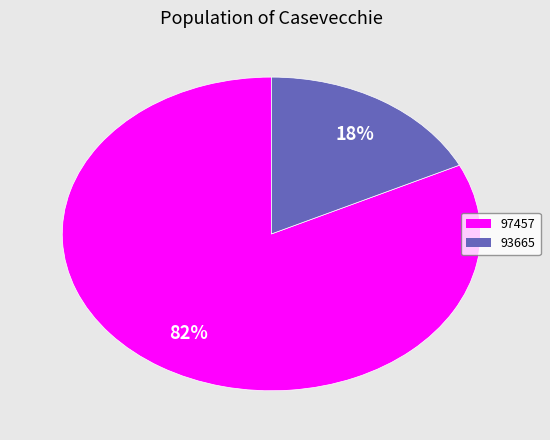

True or false: 93665 accounts for 18% of the total.

True